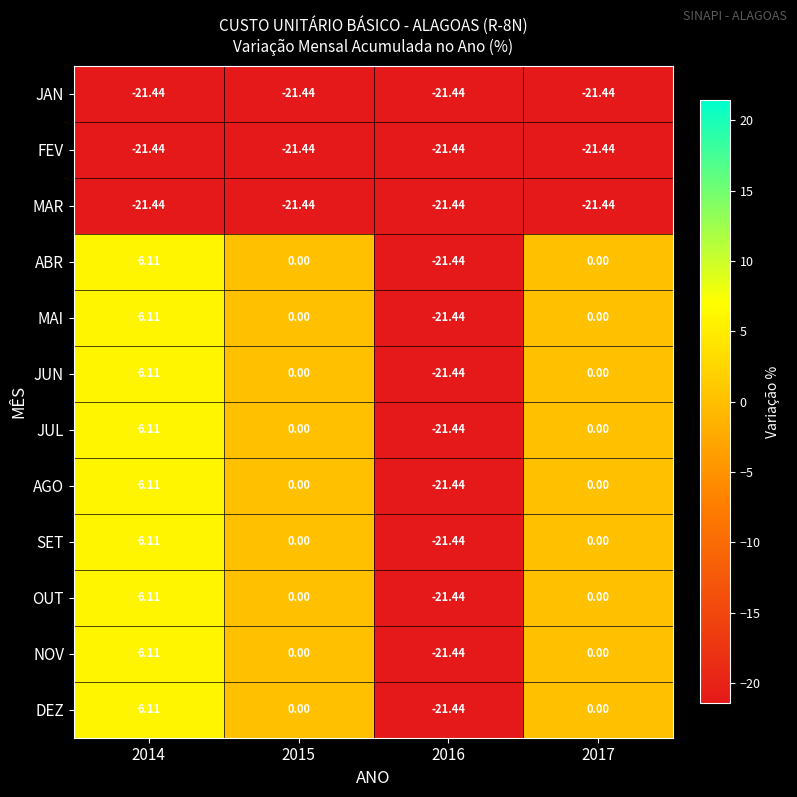

At which category is the sum across all series the highest?

2014